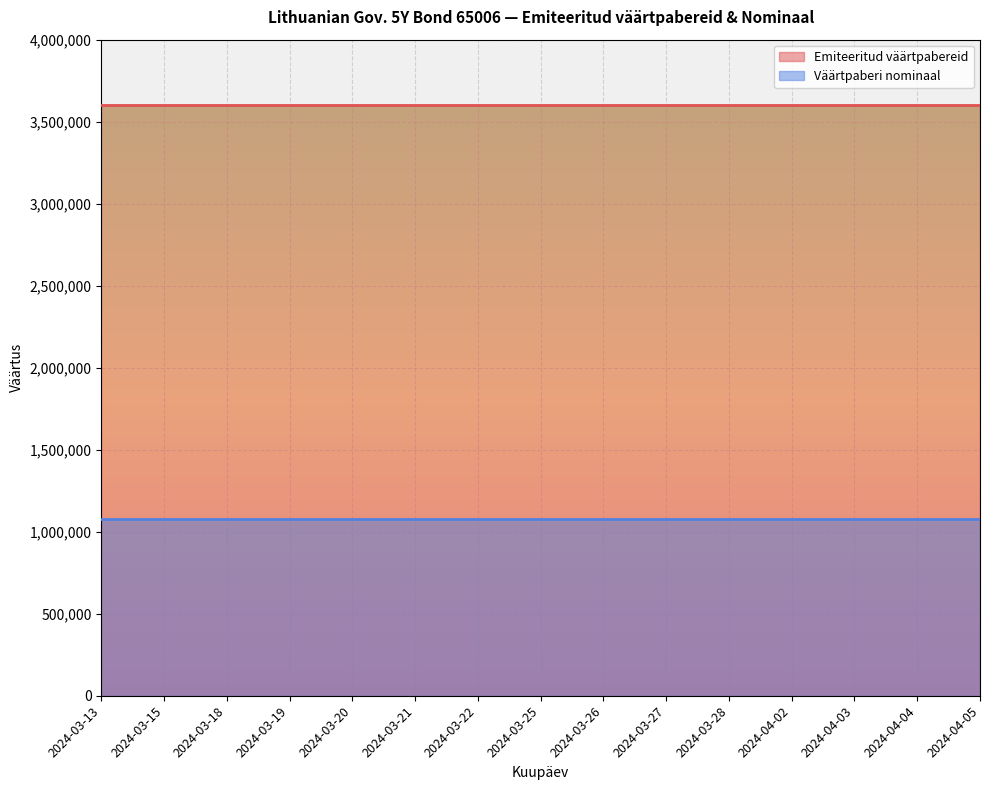

The value of Väärtpaberi nominaal at 2024-03-20 is 1566205. True or false?

False